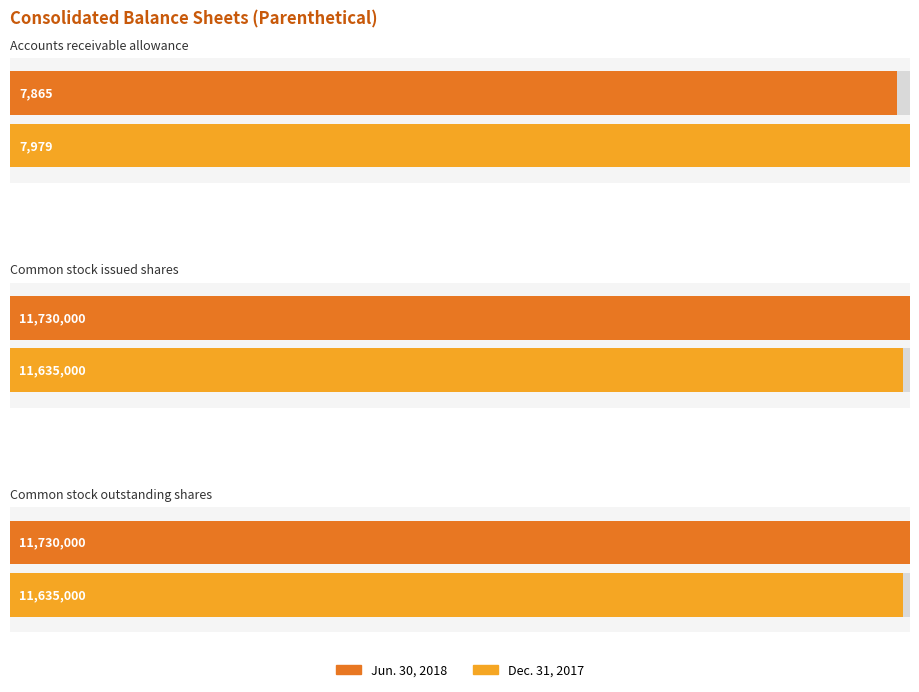

The Jun. 30, 2018 series shows 19516384 at Common stock issued shares. True or false?

False